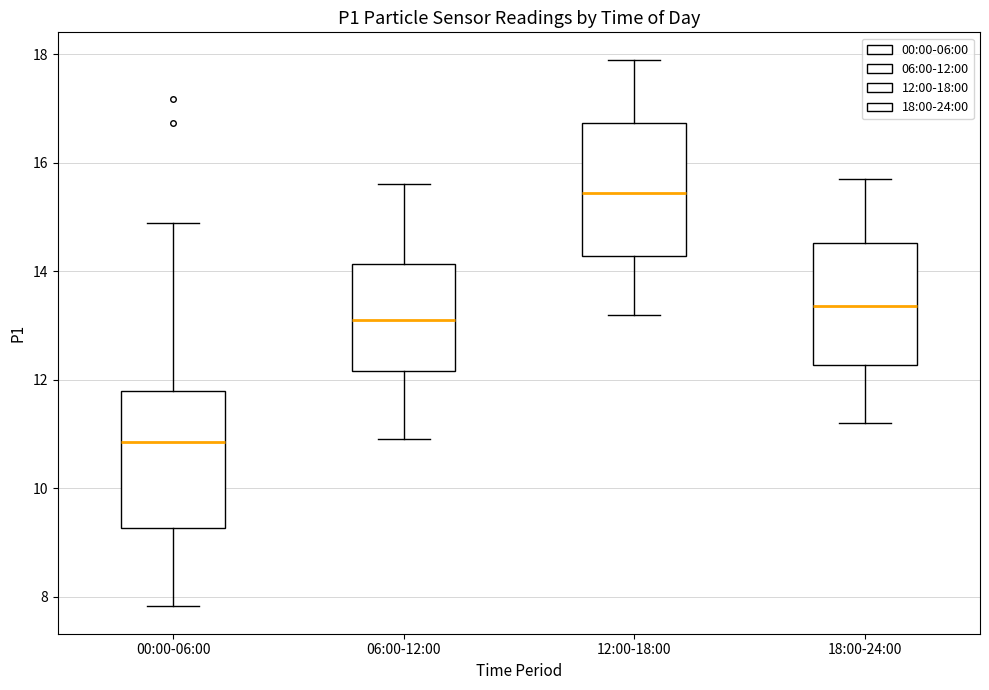

Which box has the highest median line?

12:00-18:00